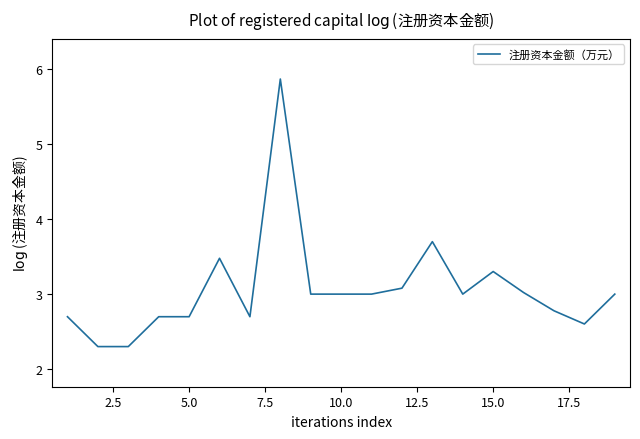

What is the difference between the maximum and minimum values?

3.6